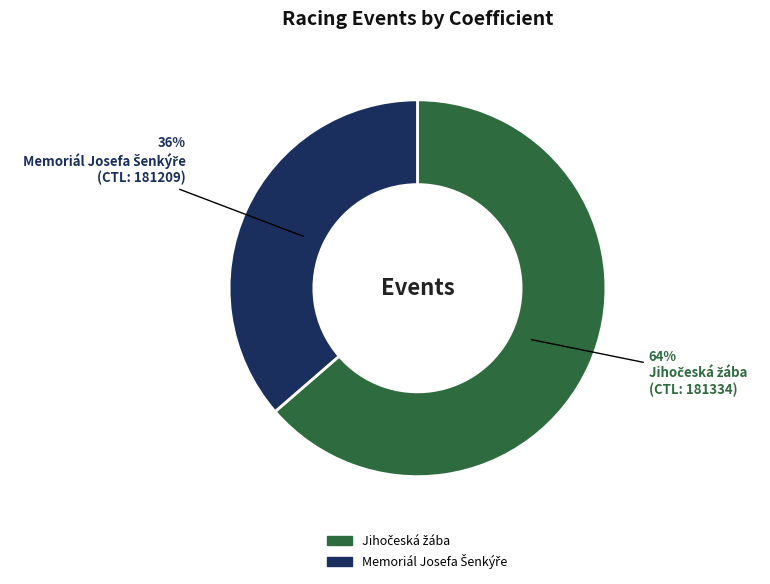

To the nearest percent, what is the average slice percentage?

50%